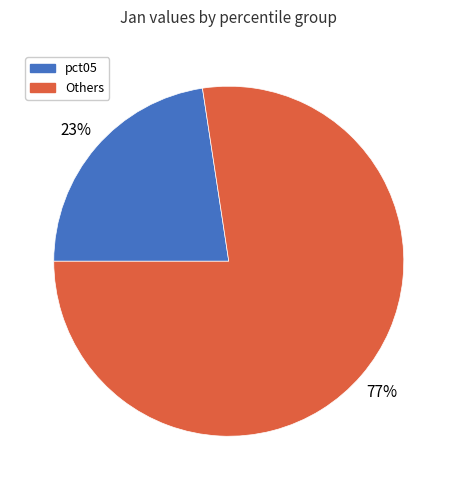

To the nearest percent, what is the average slice percentage?

50%